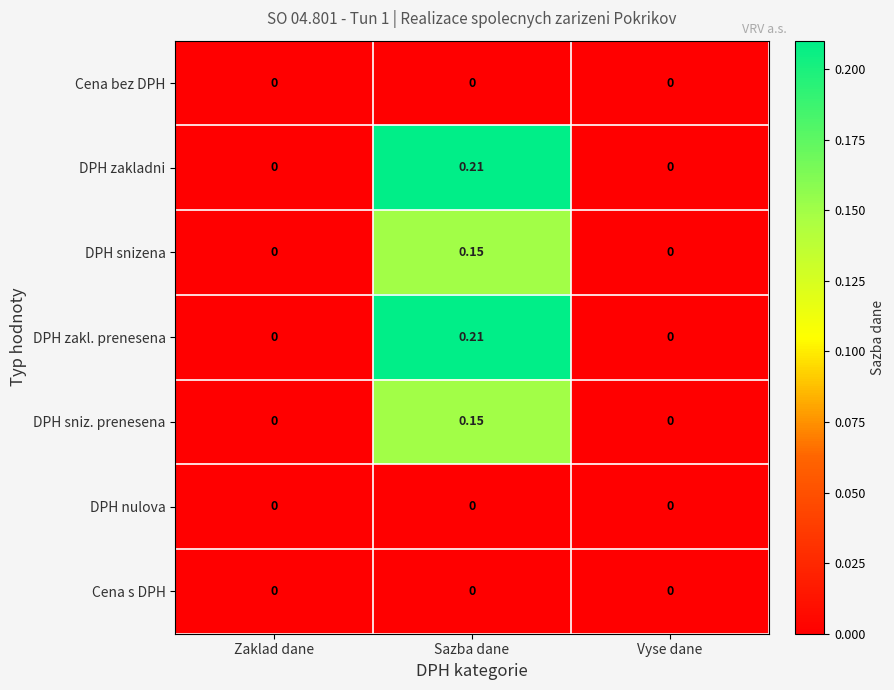

At which category is the sum across all series the highest?

Sazba dane